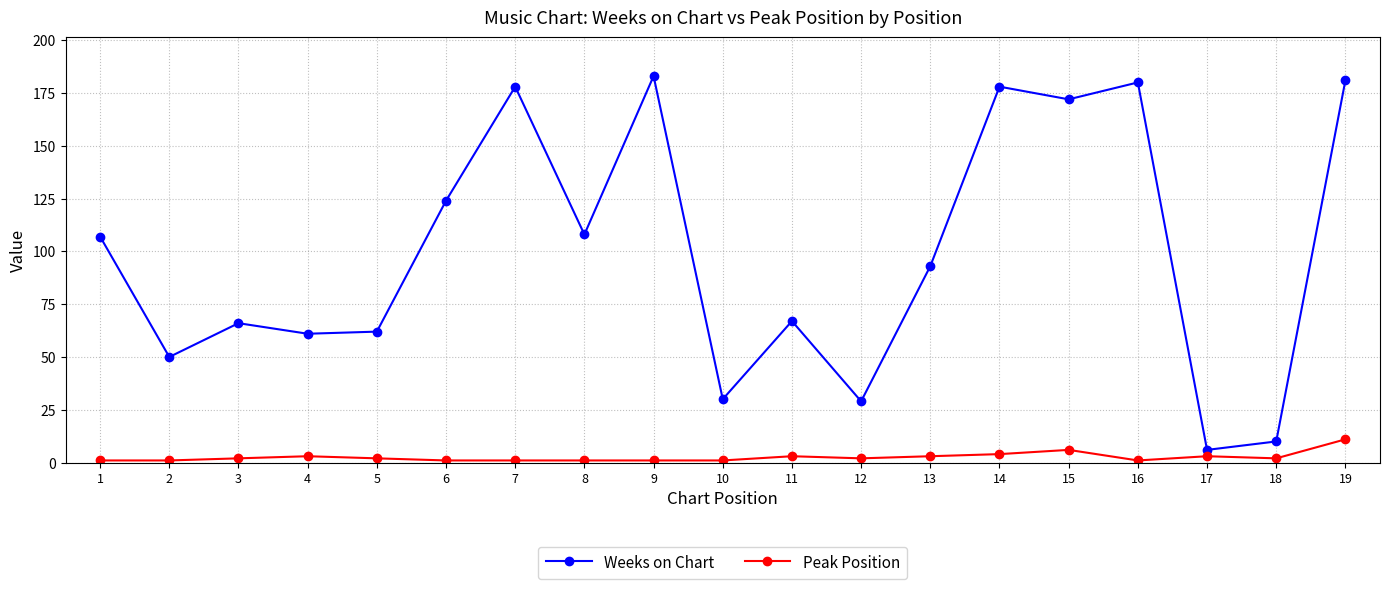

What is the highest value of the Weeks on Chart series?

183